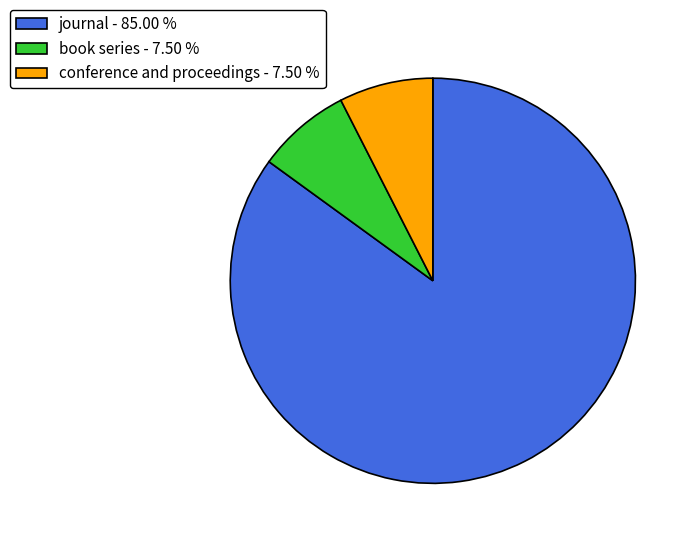

Does journal represent more than half of the total?

Yes